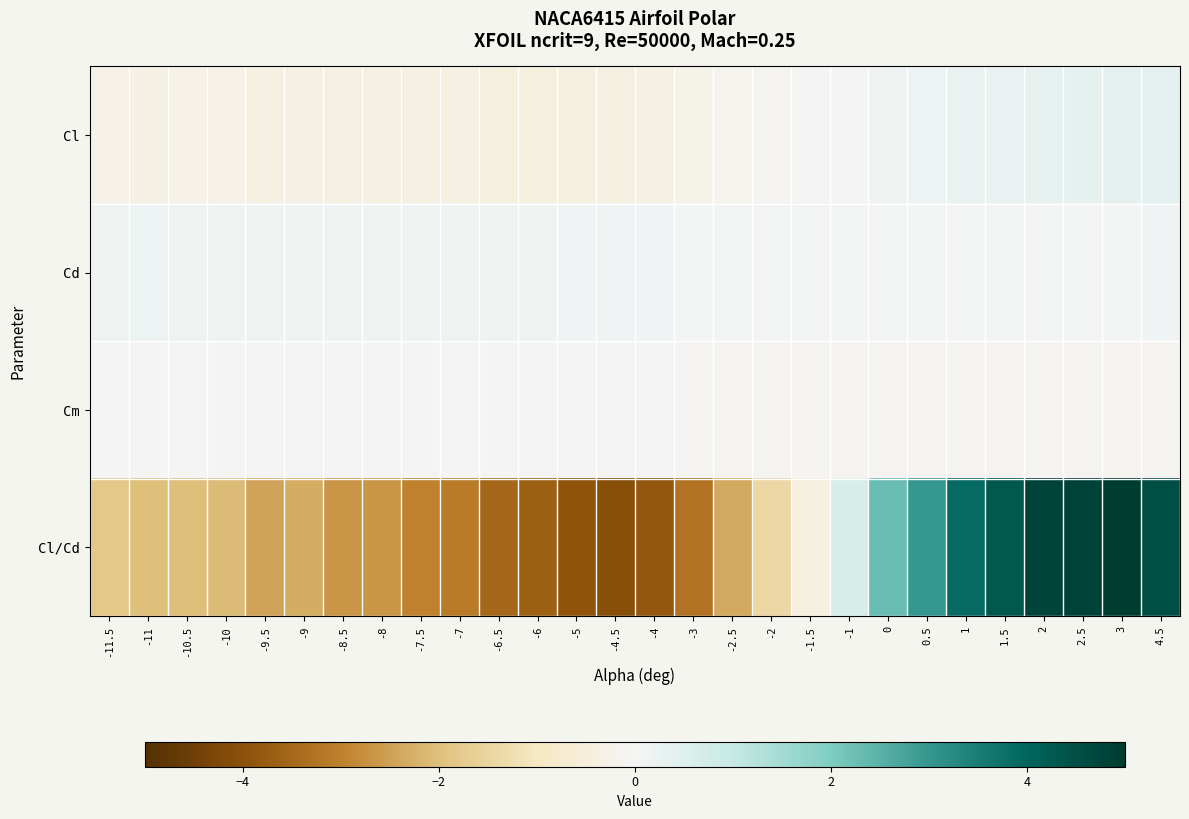

Reading right to left, transcribe all the data shown in this chart.

Cl: 4.5=0.4	3=0.4	2.5=0.3	2=0.3	1.5=0.3	1=0.2	0.5=0.2	0=0.1	-1=0.0	-1.5=-0.0	-2=-0.1	-2.5=-0.2	-3=-0.2	-4=-0.4	-4.5=-0.4	-5=-0.4	-6=-0.4	-6.5=-0.4	-7=-0.4	-7.5=-0.4	-8=-0.4	-8.5=-0.4	-9=-0.3	-9.5=-0.4	-10=-0.3	-10.5=-0.3	-11=-0.3	-11.5=-0.3
Cd: 4.5=0.1	3=0.1	2.5=0.1	2=0.1	1.5=0.1	1=0.1	0.5=0.1	0=0.1	-1=0.1	-1.5=0.1	-2=0.1	-2.5=0.1	-3=0.1	-4=0.1	-4.5=0.1	-5=0.1	-6=0.1	-6.5=0.1	-7=0.1	-7.5=0.1	-8=0.1	-8.5=0.1	-9=0.1	-9.5=0.1	-10=0.1	-10.5=0.1	-11=0.2	-11.5=0.2
Cm: 4.5=-0.1	3=-0.1	2.5=-0.1	2=-0.1	1.5=-0.1	1=-0.1	0.5=-0.1	0=-0.1	-1=-0.1	-1.5=-0.1	-2=-0.1	-2.5=-0.1	-3=-0.1	-4=-0.0	-4.5=-0.0	-5=-0.0	-6=0.0	-6.5=-0.0	-7=-0.0	-7.5=-0.0	-8=-0.0	-8.5=-0.0	-9=-0.0	-9.5=-0.0	-10=-0.0	-10.5=-0.0	-11=-0.0	-11.5=-0.0
Cl/Cd: 4.5=4.5	3=4.9	2.5=4.8	2=4.8	1.5=4.3	1=3.9	0.5=3.0	0=2.3	-1=0.7	-1.5=-0.4	-2=-1.4	-2.5=-2.4	-3=-3.3	-4=-3.9	-4.5=-4.0	-5=-3.9	-6=-3.6	-6.5=-3.5	-7=-3.1	-7.5=-3.0	-8=-2.7	-8.5=-2.7	-9=-2.3	-9.5=-2.4	-10=-2.1	-10.5=-2.0	-11=-2.0	-11.5=-1.8